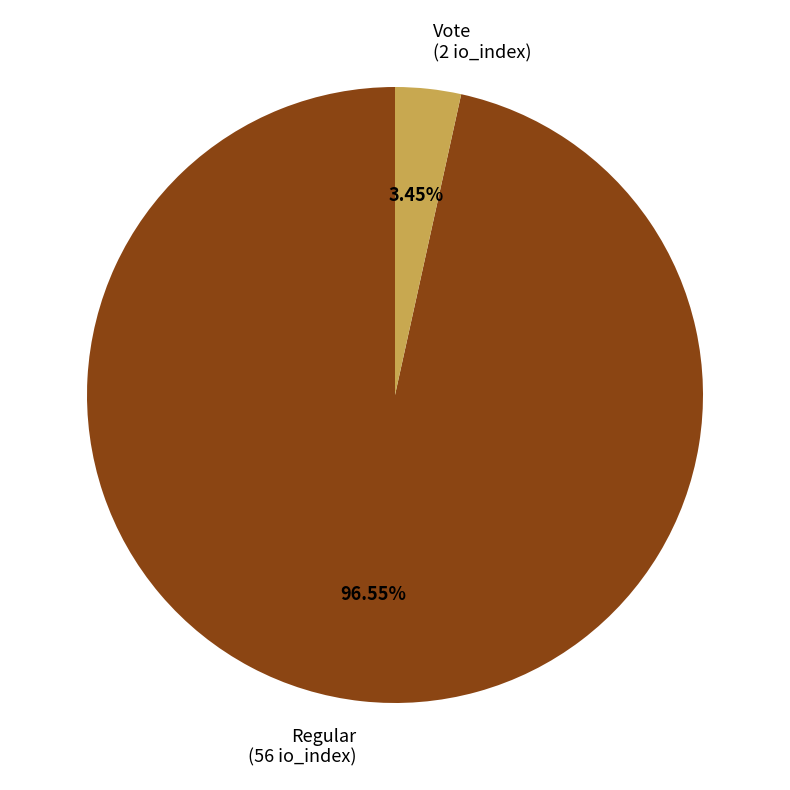

To the nearest percent, what is the difference between the largest and smallest slice percentages?

93%